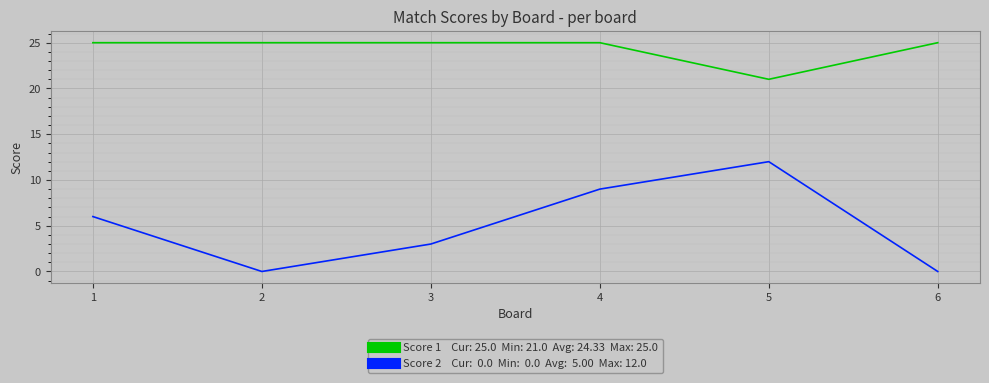

What is the greatest value displayed?

25